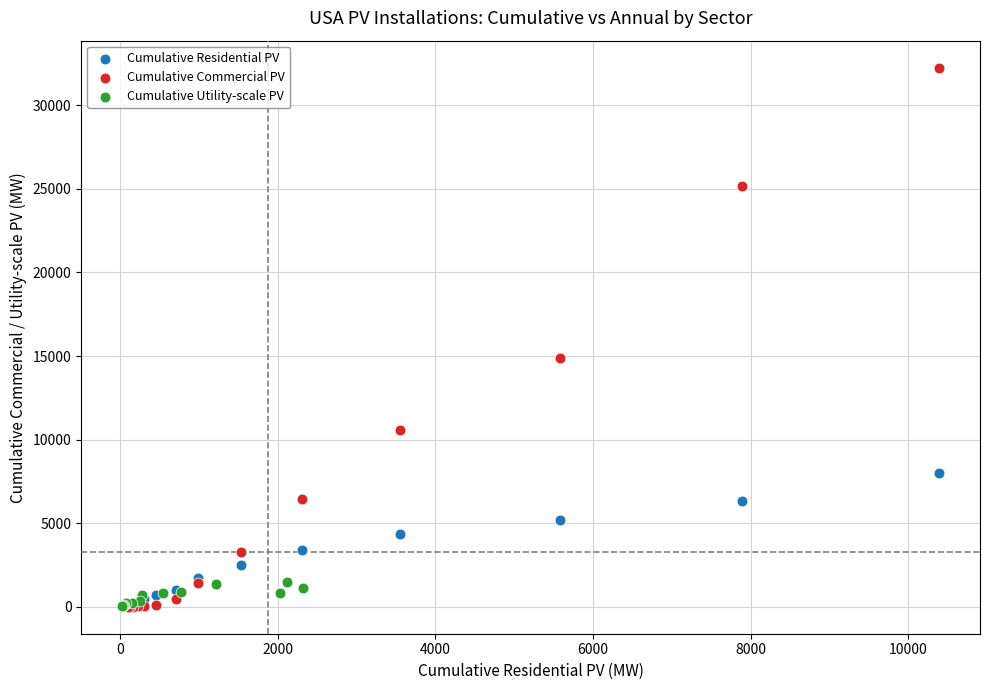

Which series contains the highest Y value?

Cumulative Commercial PV